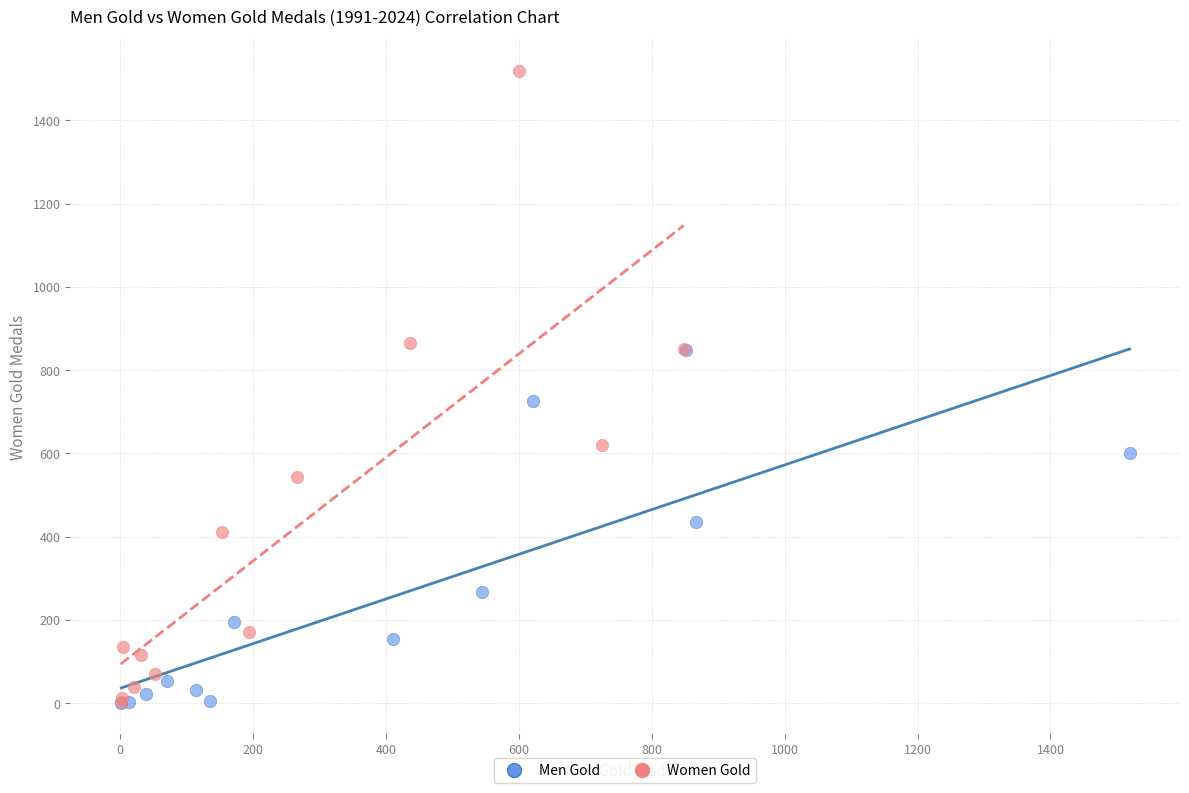

Which series reaches the maximum Y coordinate?

Women Gold